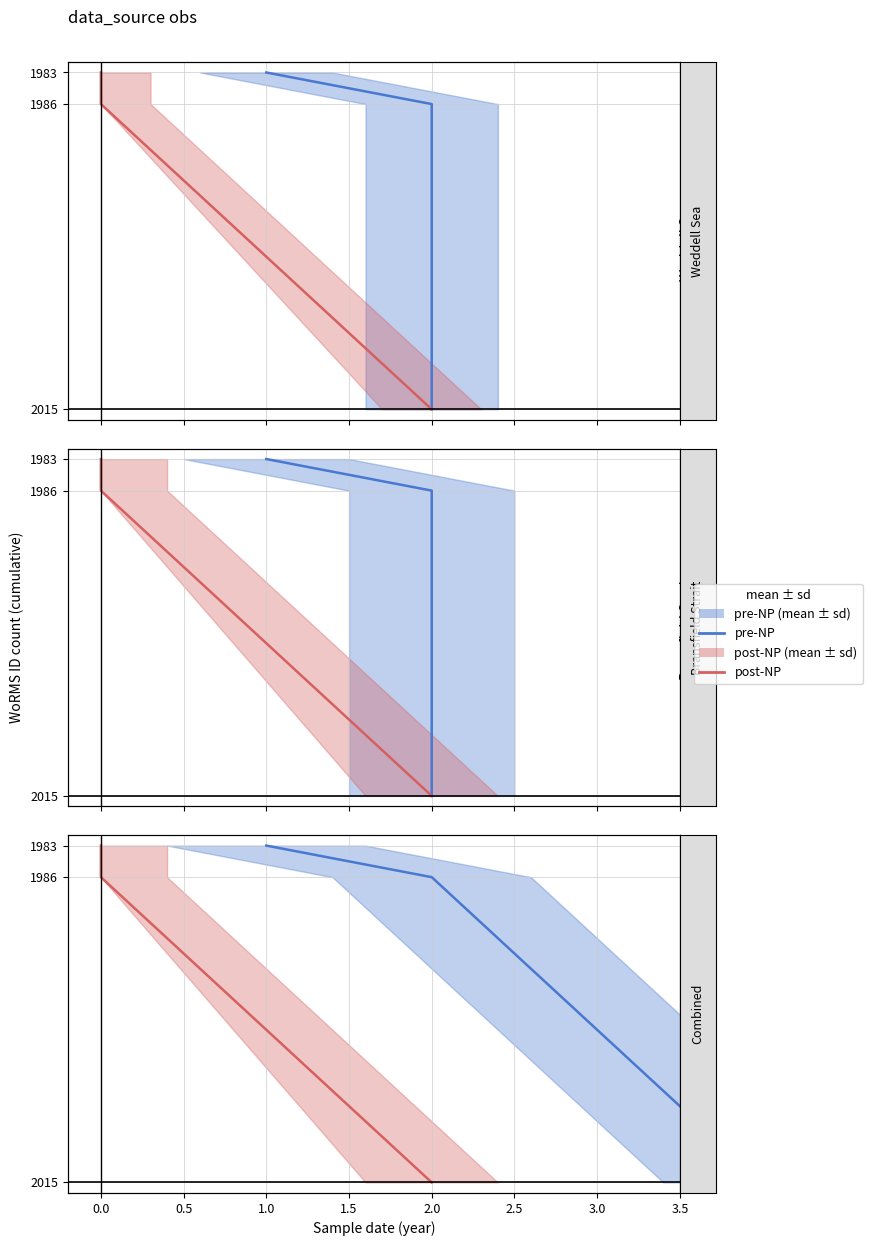

What is the average value of the Bransfield Strait series?

1995